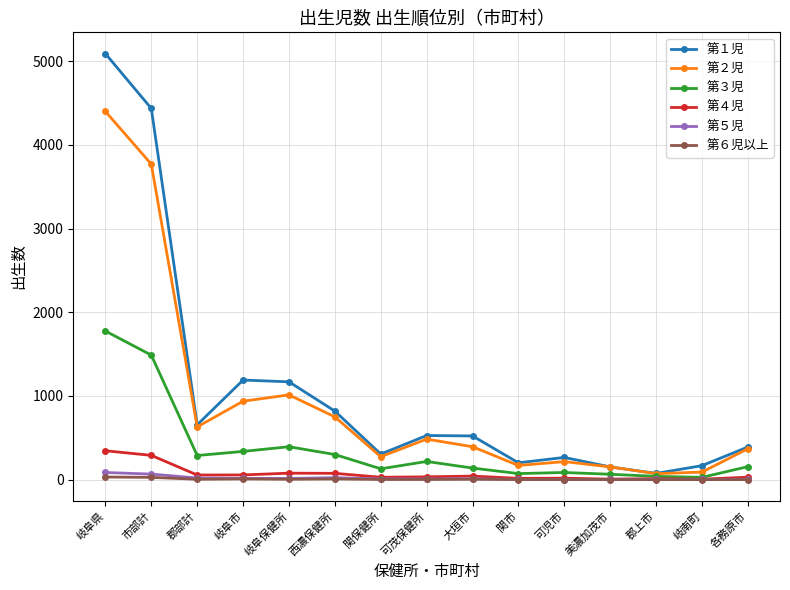

Is it true that 第１児 equals 167 at 岐南町?

True